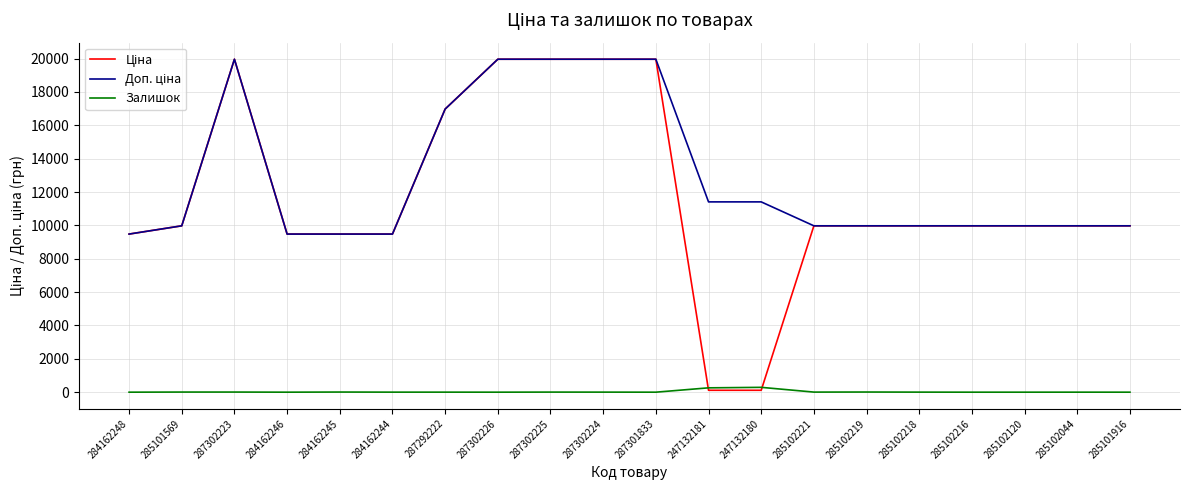

True or false: Залишок has a value of 5.0 at 285102221.

True